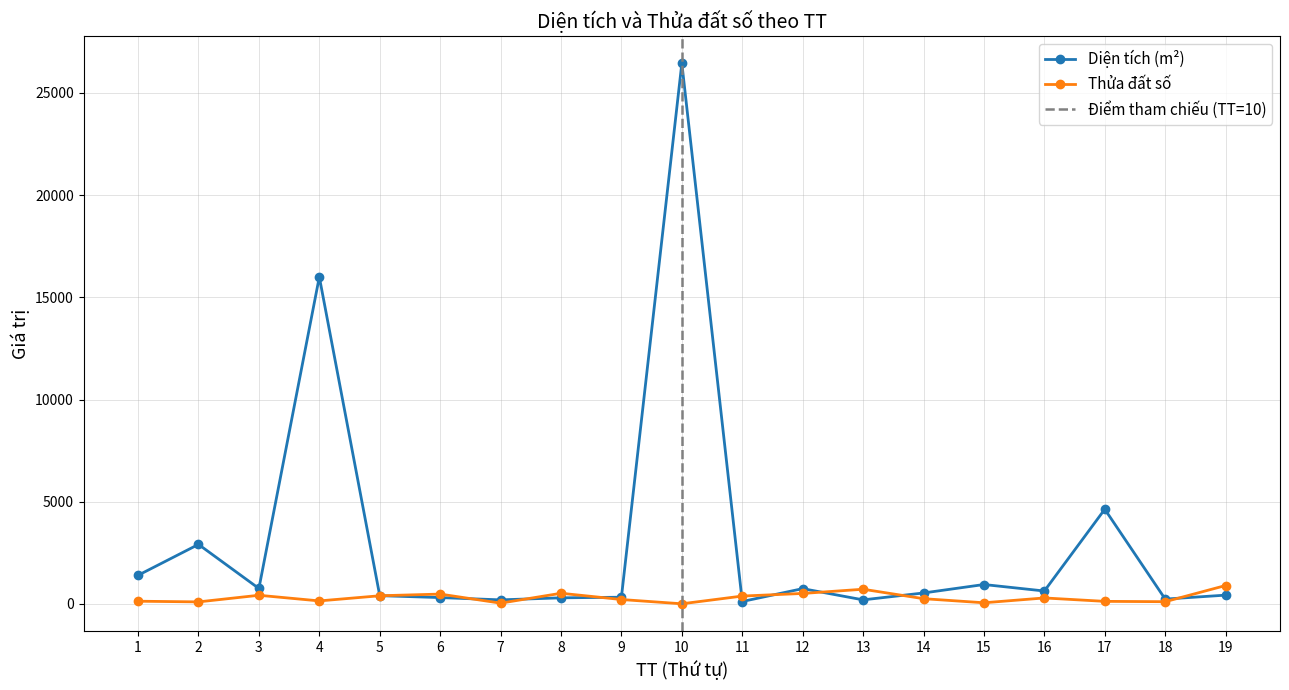

List the series in order of their peak value, highest first.

Diện tích (m²), Thửa đất số